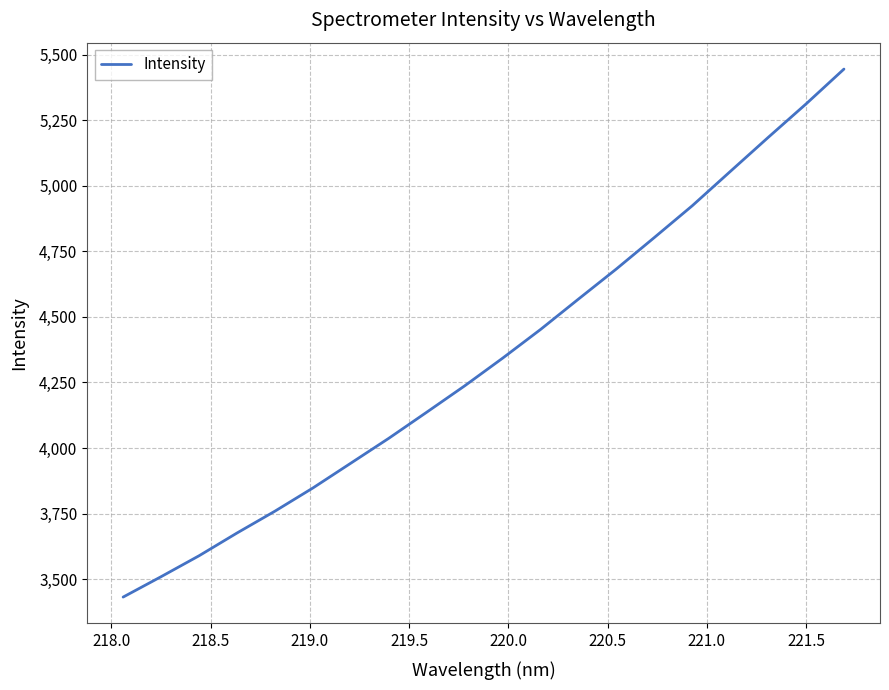

Is this an area chart (filled region under the line)?

No